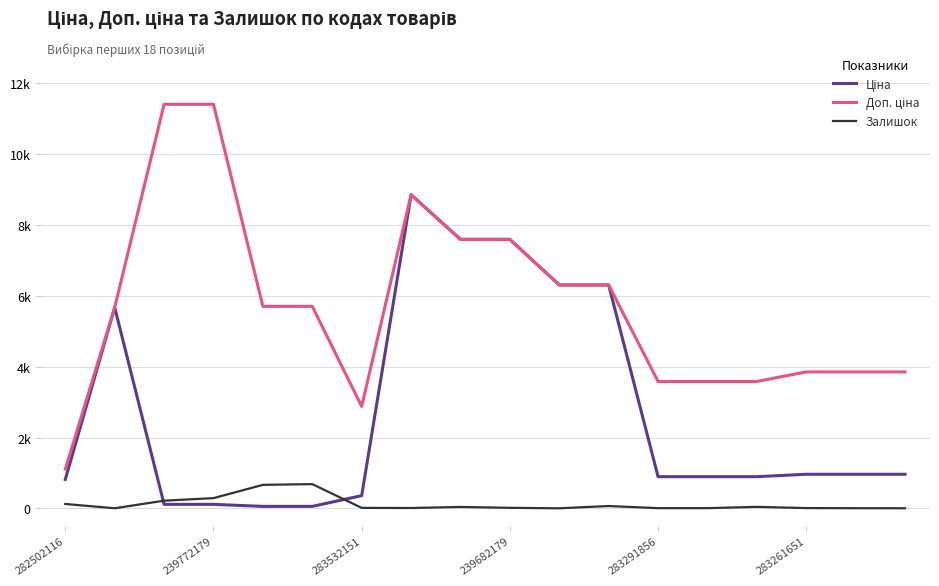

Rank the series by their maximum value, from lowest to highest.

Залишок, Ціна, Доп. ціна